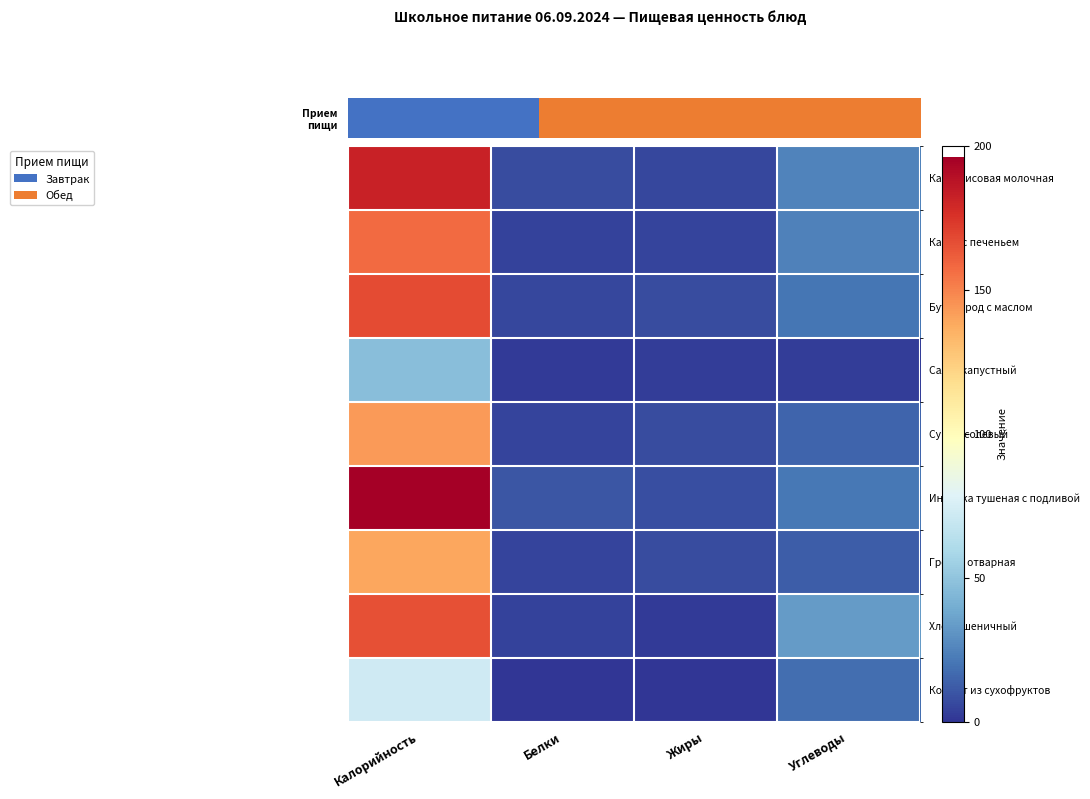

At which category does the chart reach its peak across all series?

Калорийность